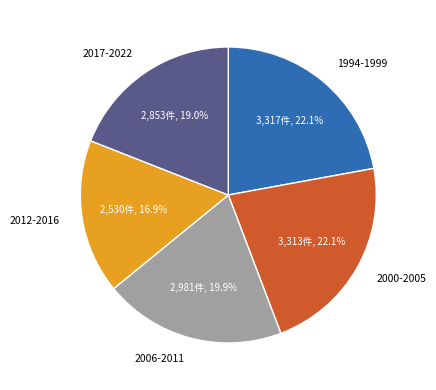

Do 2012-2016 and 2006-2011 together represent more than half of the pie?

No